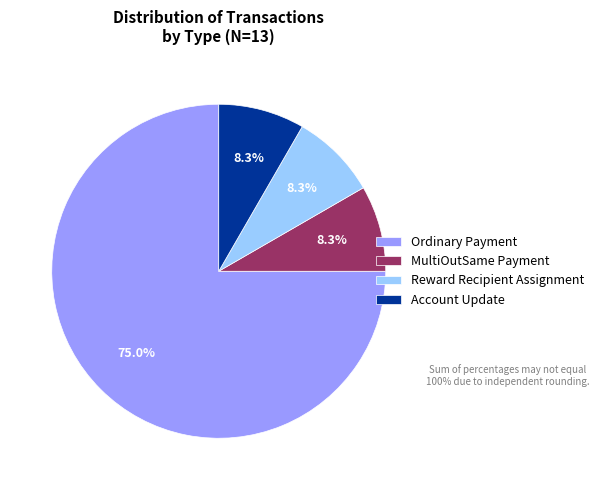

Approximately how many times larger is the value at MultiOutSame Payment compared to Reward Recipient Assignment?

1.0